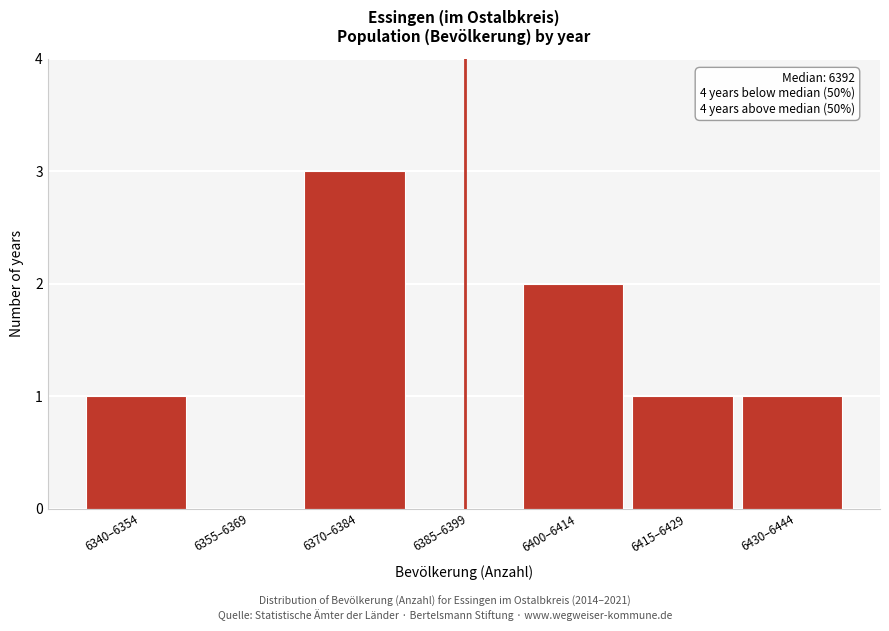

Reading left to right, list all the values displayed in this chart.

6340–6354=1	6355–6369=0	6370–6384=3	6385–6399=0	6400–6414=2	6415–6429=1	6430–6444=1